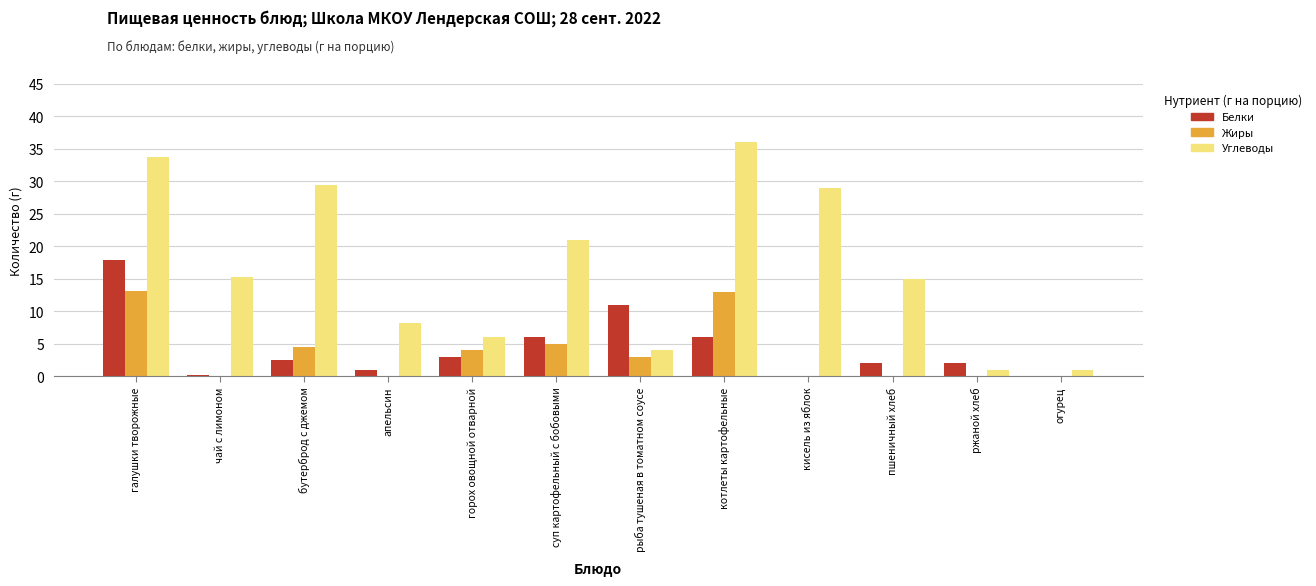

What is the spread (max minus min) of values at рыба тушеная в томатном соусе?

8.0